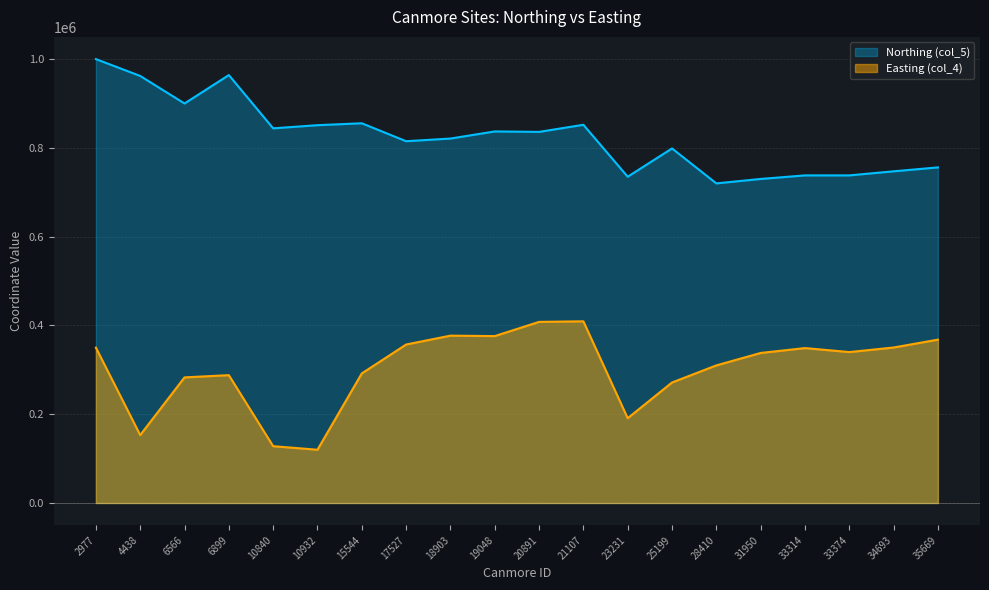

Rank the series by their average value, from highest to lowest.

Northing (col_5), Easting (col_4)